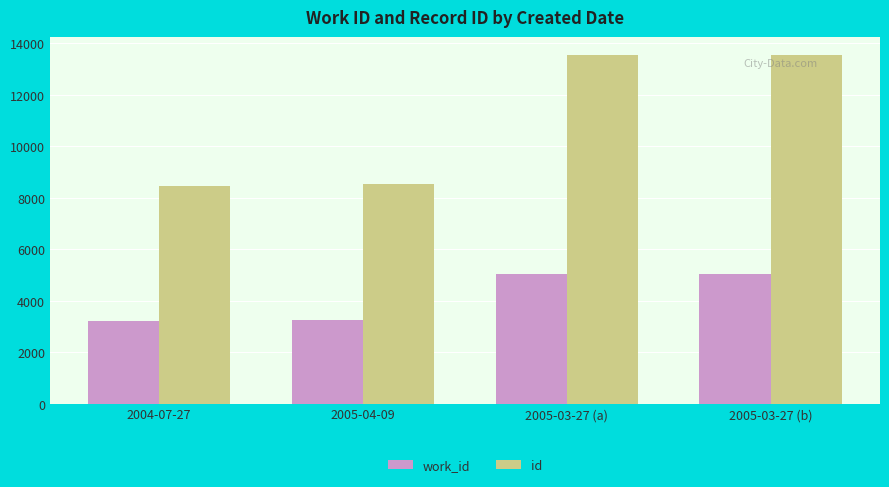

Is it true that id equals 13568 at 2005-03-27 (b)?

True